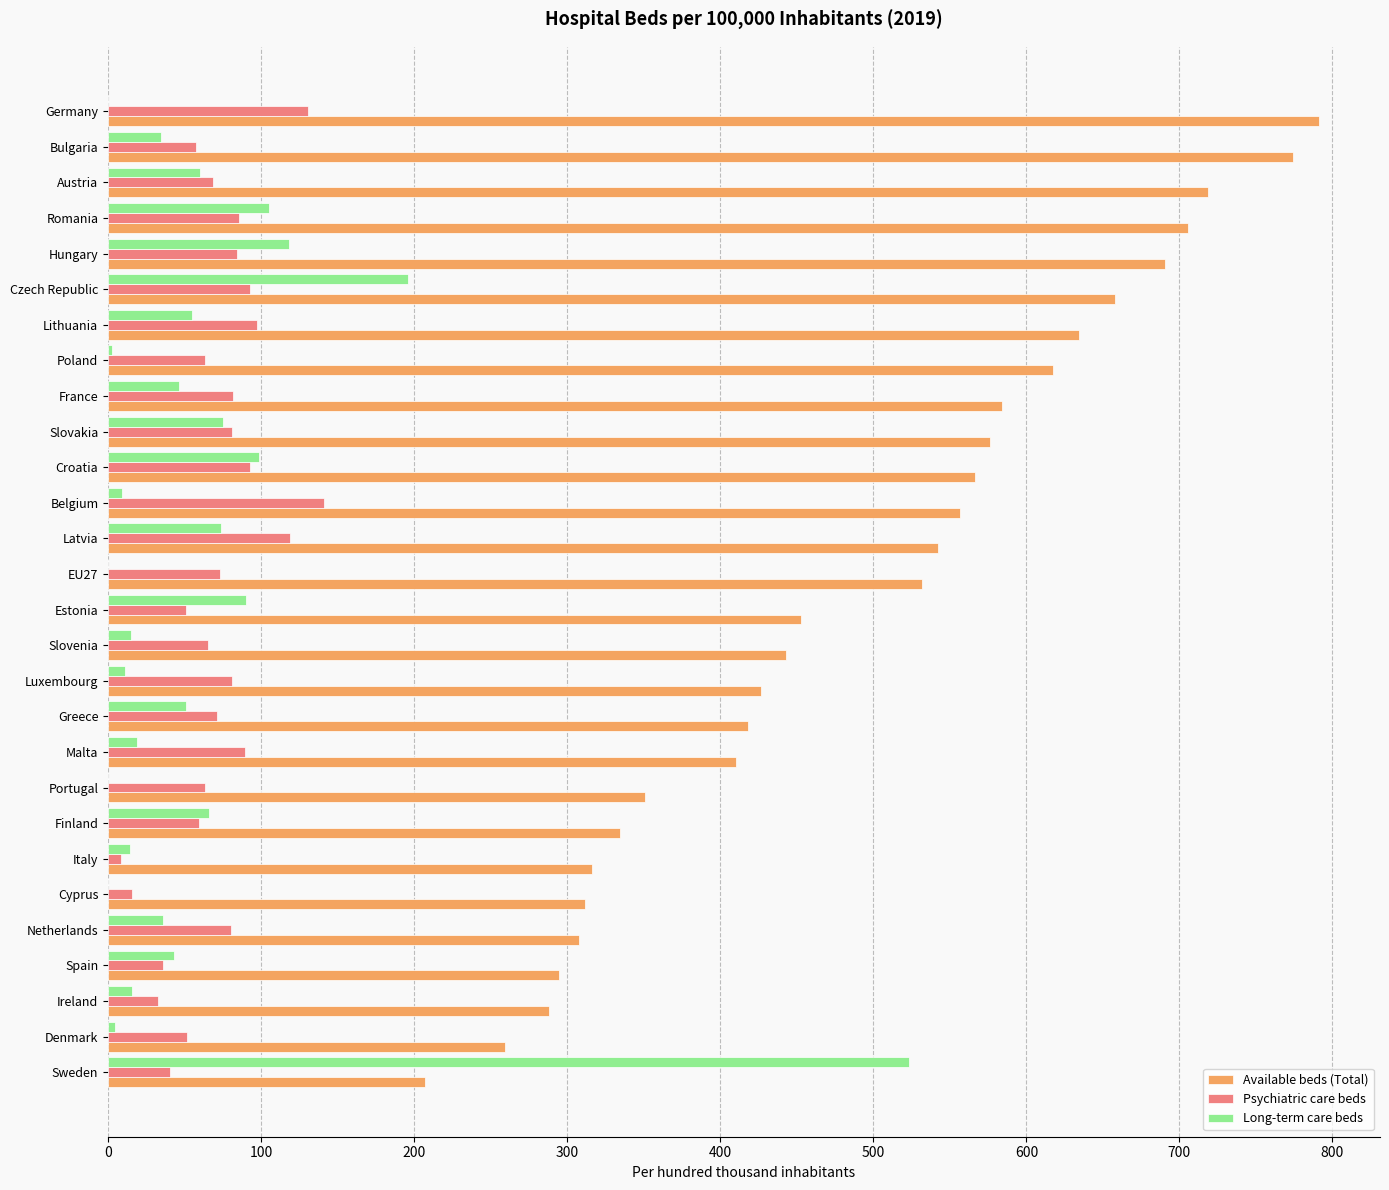

What is the sum of all Psychiatric care beds values?

2013.1